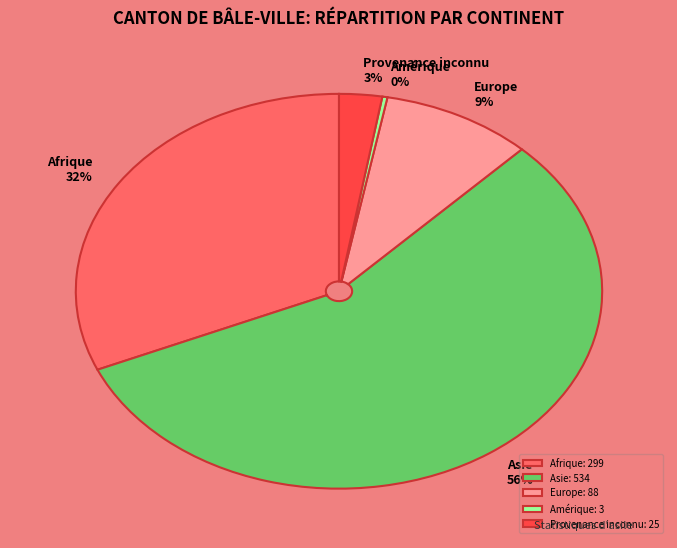

Is there any slice that represents more than half of the pie?

Yes